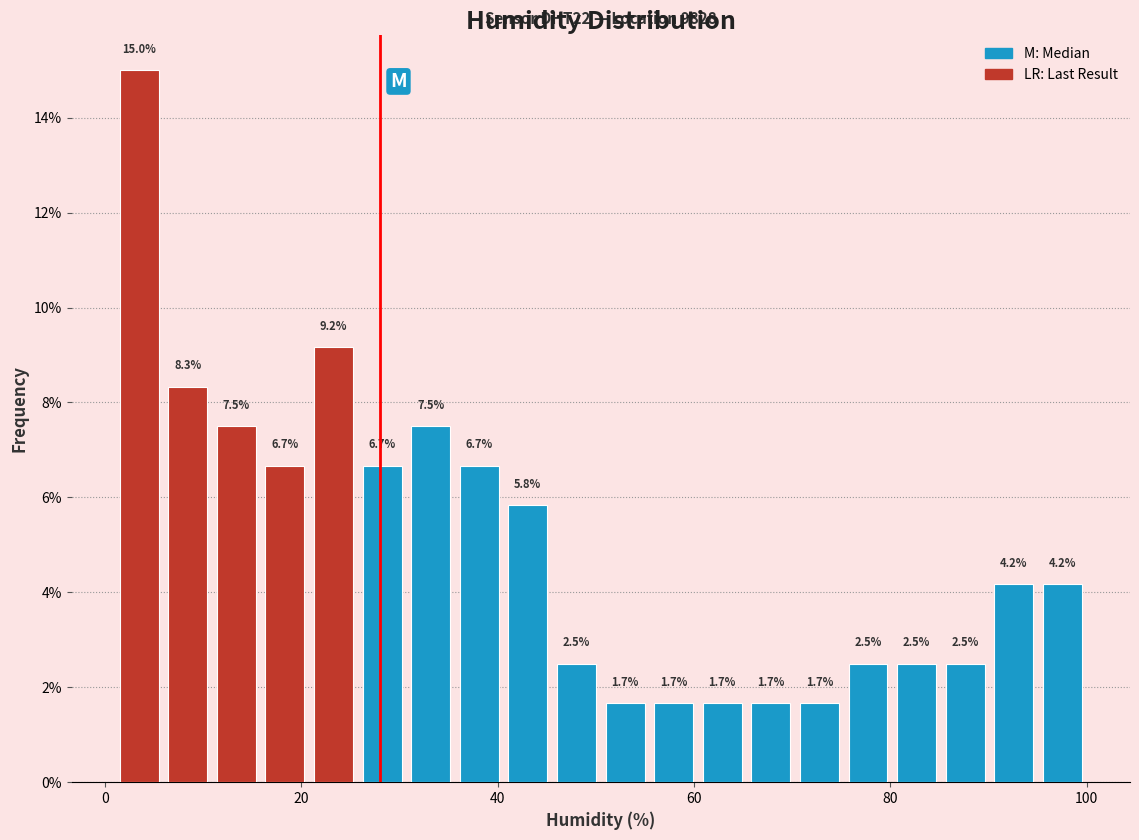

Around what value on the x-axis is the tallest bar? Give the approximate position of its centre, as read against the axis.

4